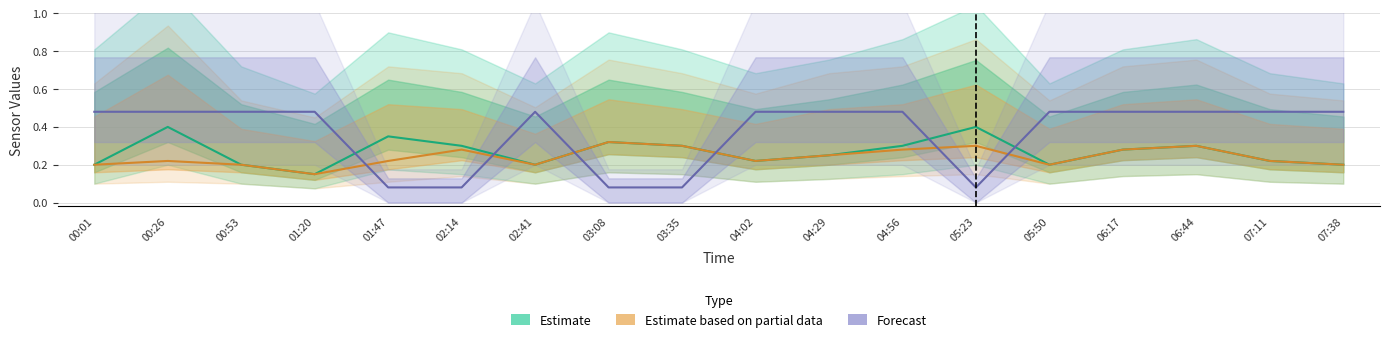

How many data points does each series have?

18